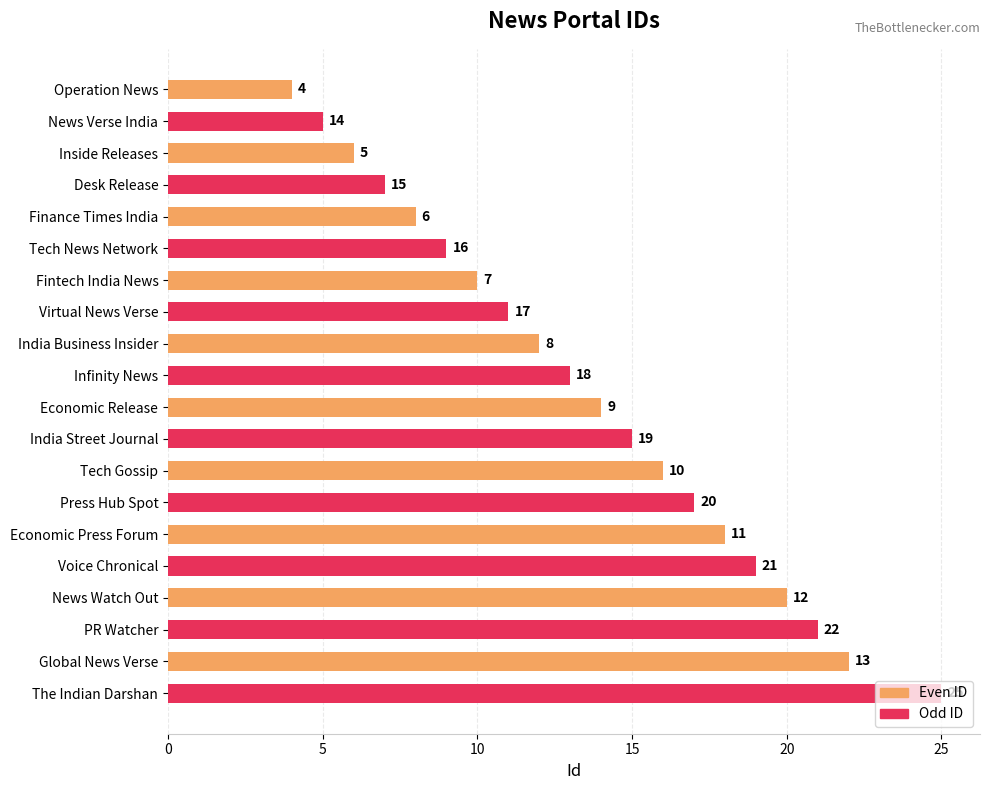

At how many categories does at least one series exceed 6?

9